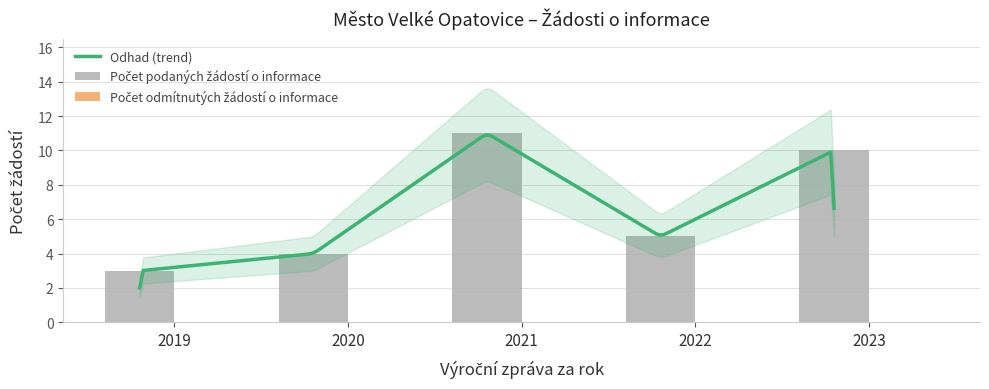

List the labels in order of value, largest first.

2021, 2023, 2022, 2020, 2019